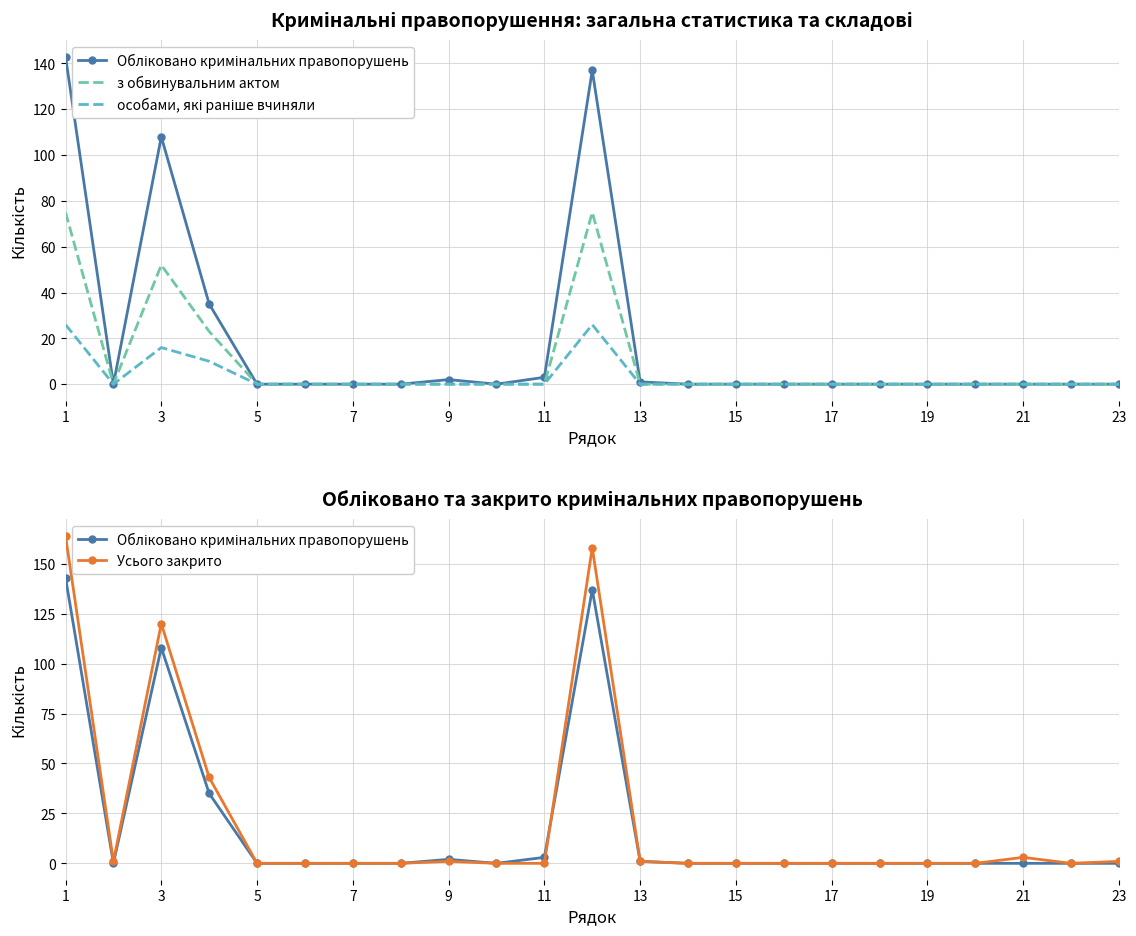

The value of з обвинувальним актом at 15 is 43. True or false?

False